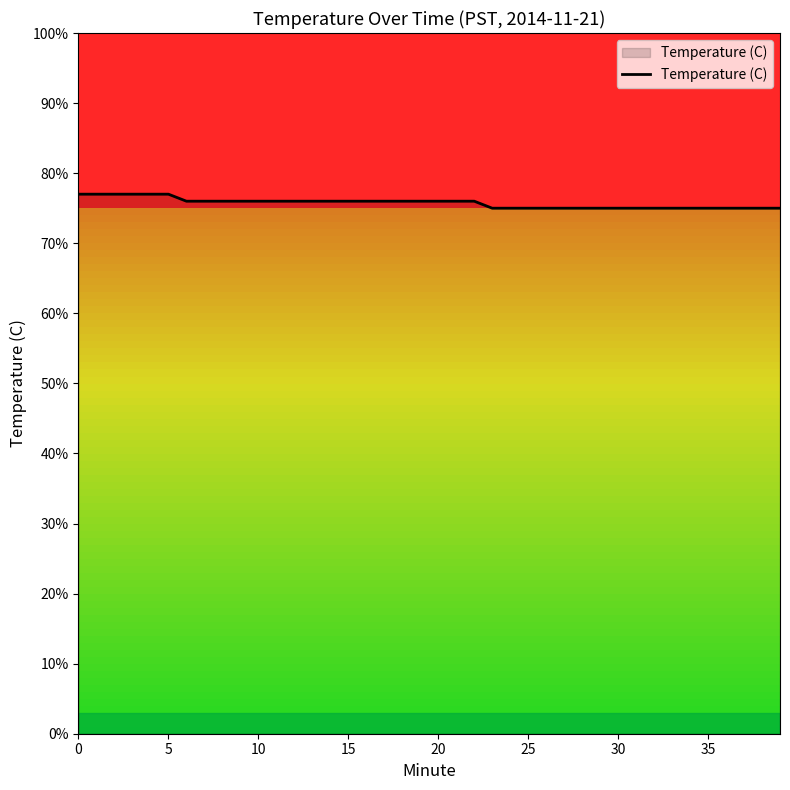

Is this an area chart (filled region under the line)?

Yes